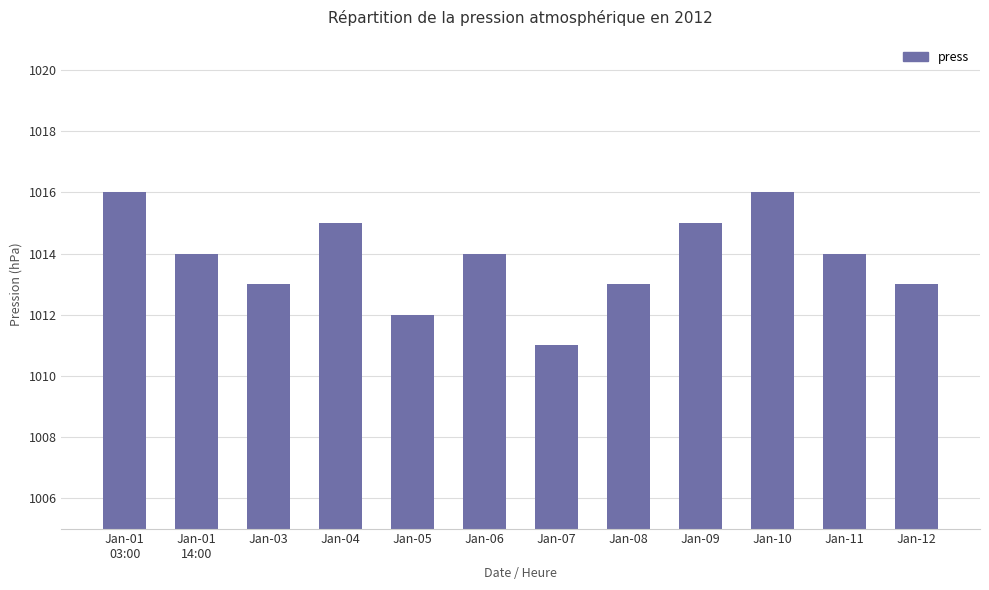

What is the value of the 11th bar from the left?

1014